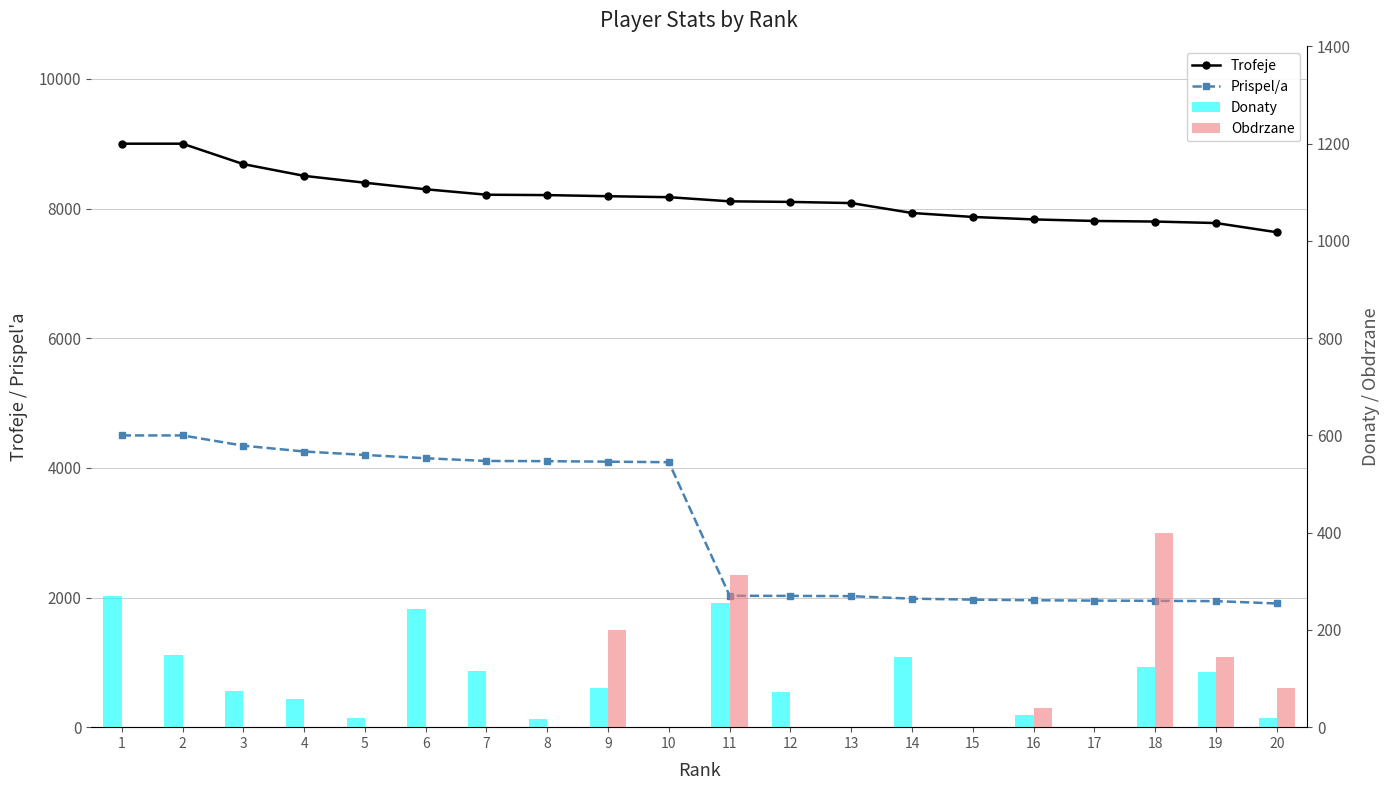

Reading left to right, what are all the values shown in this chart?

Trofeje: 1=9000	2=9000	3=8685	4=8504	5=8398	6=8297	7=8213	8=8207	9=8190	10=8175	11=8111	12=8102	13=8084	14=7931	15=7870	16=7832	17=7808	18=7799	19=7776	20=7634
Prispel/a: 1=4500	2=4500	3=4342	4=4252	5=4199	6=4148	7=4106	8=4103	9=4095	10=4087	11=2027	12=2025	13=2021	14=1982	15=1967	16=1958	17=1952	18=1949	19=1944	20=1908
Donaty: 1=270	2=148	3=74	4=58	5=18	6=242	7=116	8=16	9=80	10=0	11=256	12=72	13=0	14=144	15=0	16=24	17=0	18=124	19=114	20=18
Obdrzane: 1=0	2=0	3=0	4=0	5=0	6=0	7=0	8=0	9=200	10=0	11=312	12=0	13=0	14=0	15=0	16=40	17=0	18=400	19=144	20=80